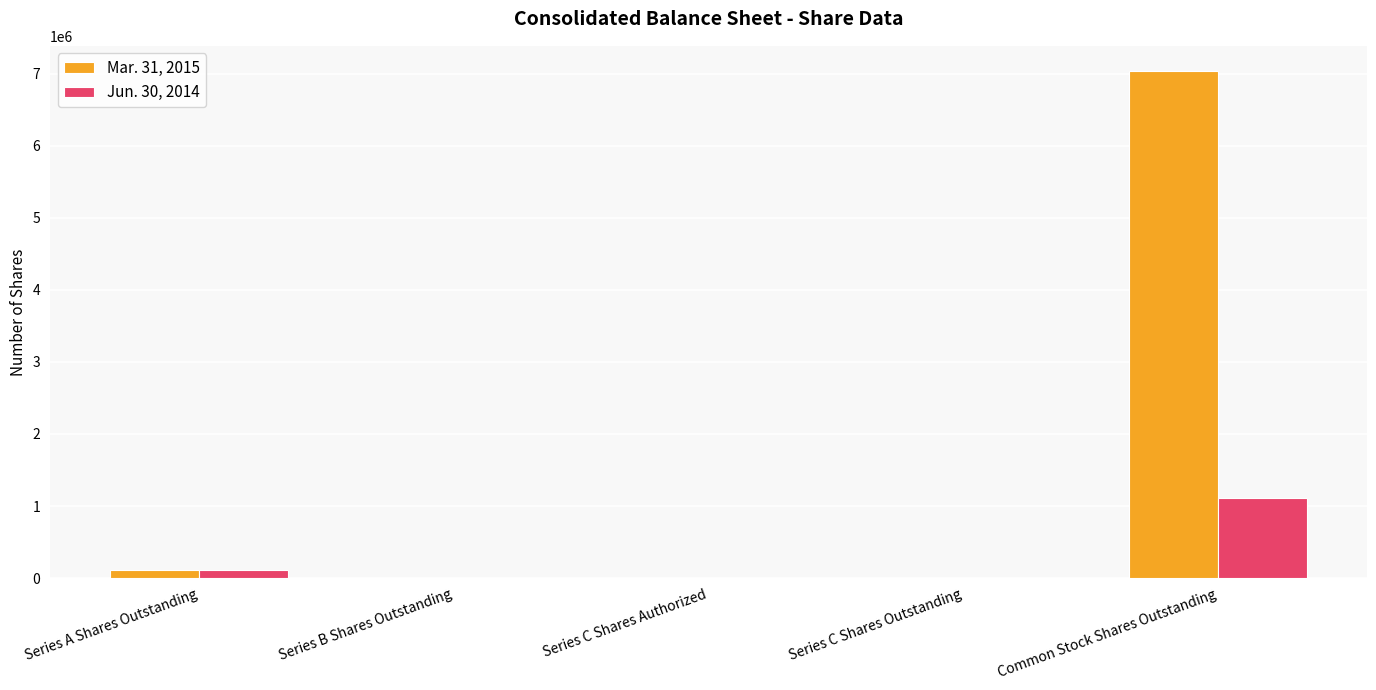

How many groups of bars are there?

5